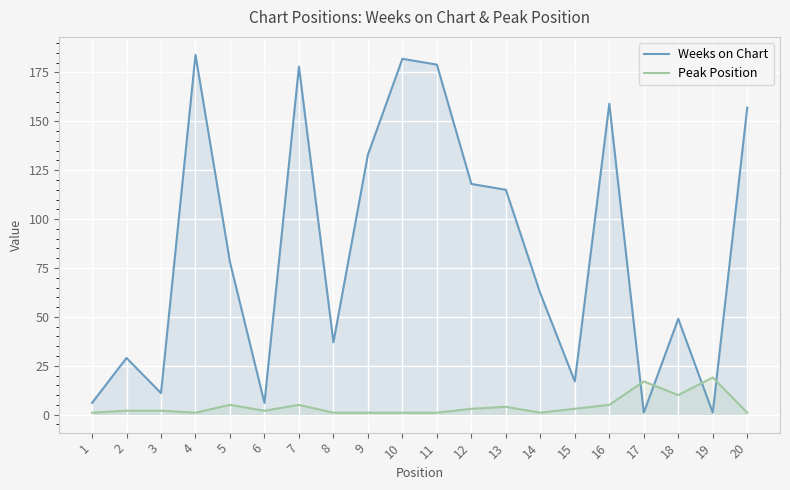

Which series ends up on top after the final intersection of Weeks on Chart and Peak Position?

Weeks on Chart